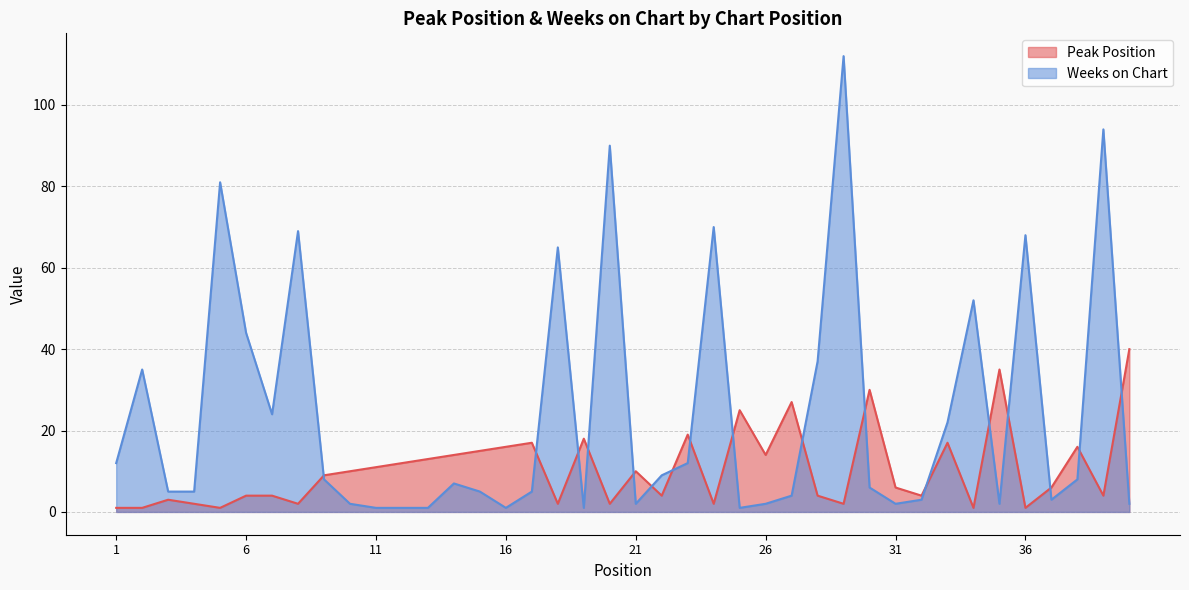

True or false: Weeks on Chart has a value of 6 at 27.

False